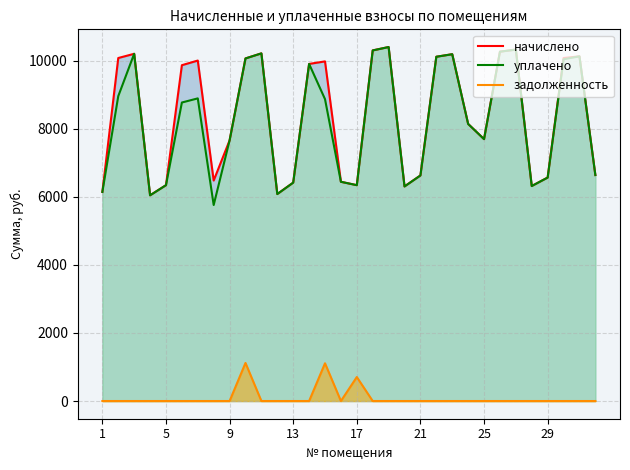

What is the difference between the highest and lowest values at 29?

6483.2